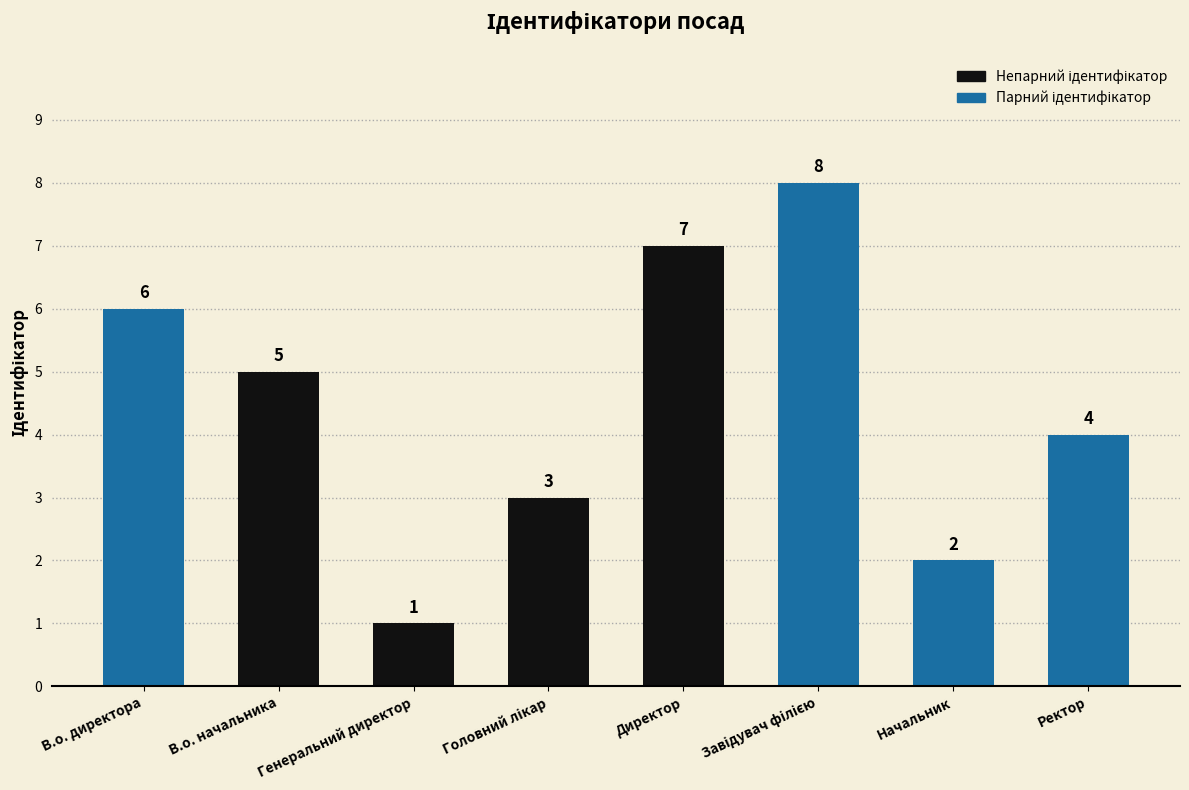

What is the label of the 7th bar from the right?

В.о. начальника